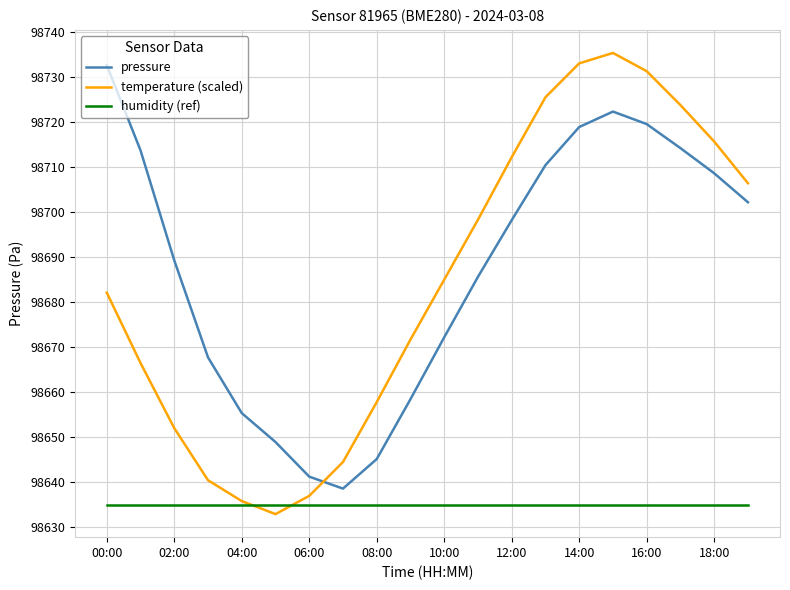

What is the greatest value displayed?

98735.4